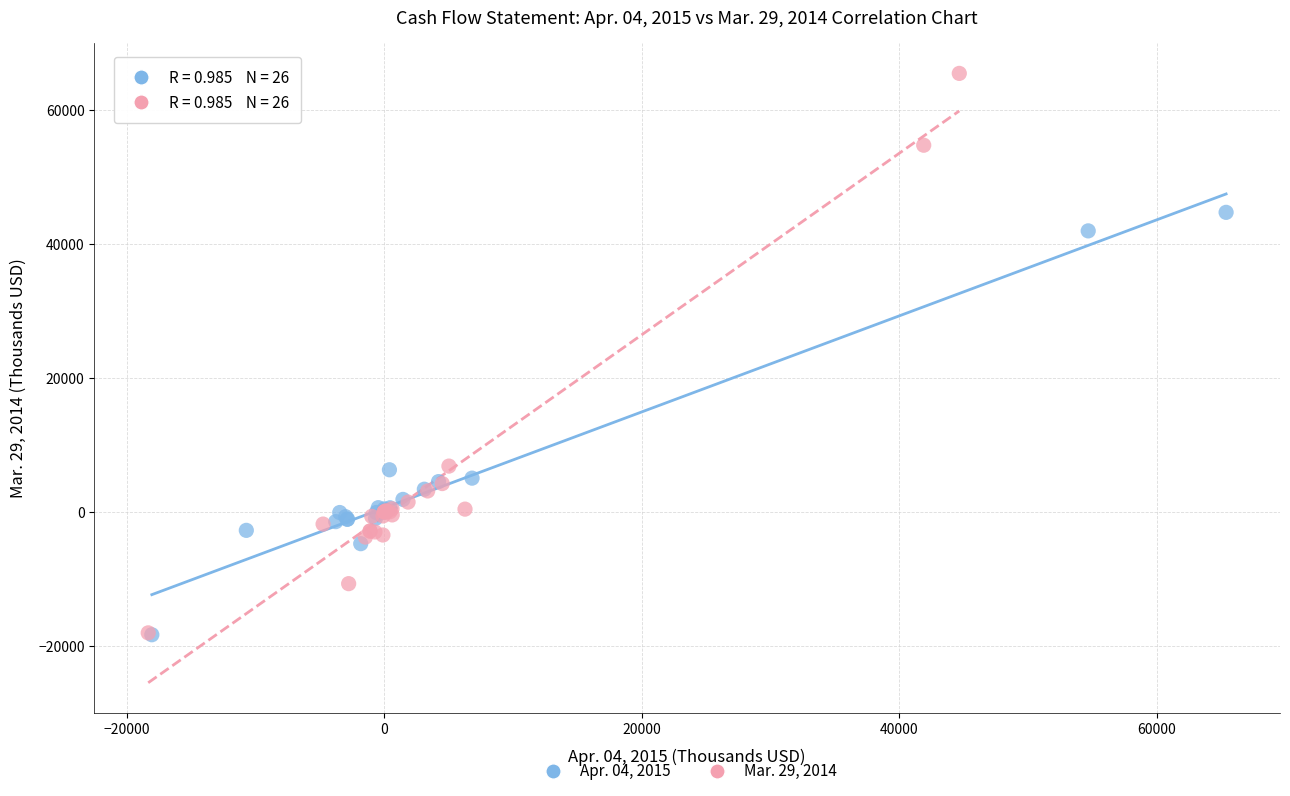

Which series contains the highest Y value?

Mar. 29, 2014